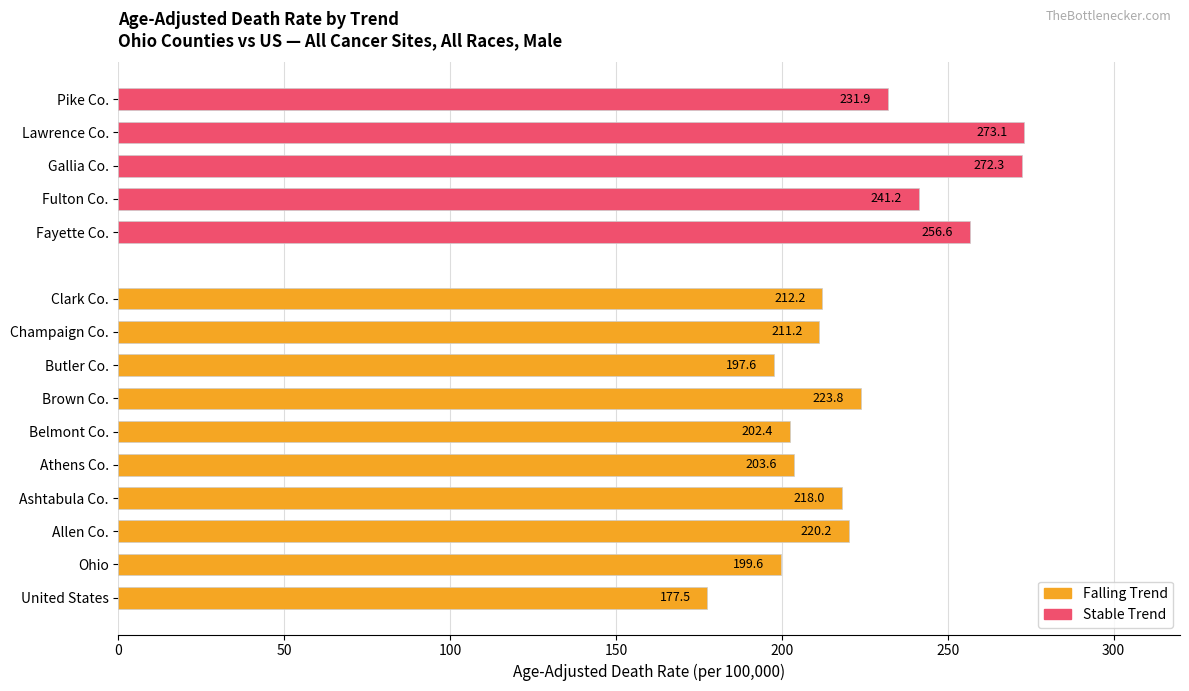

Which series changed the most between United States and Belmont County?

falling